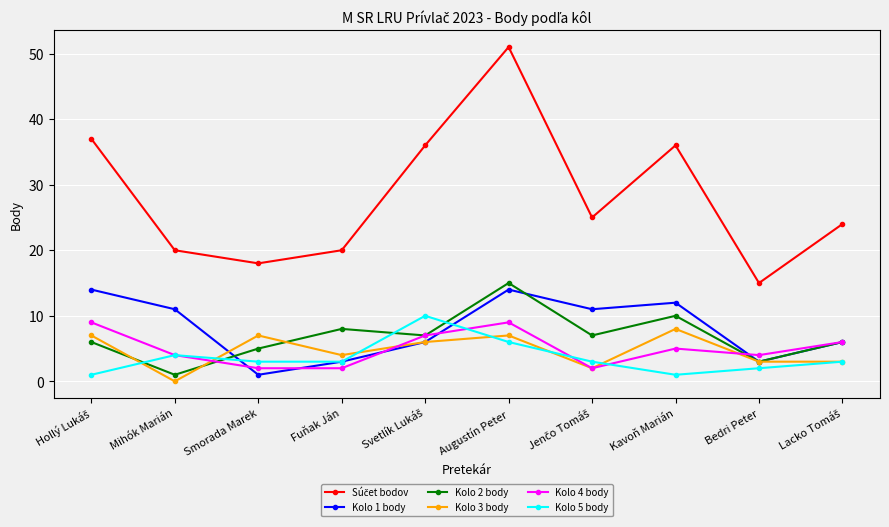

What is the maximum value shown in the chart?

51